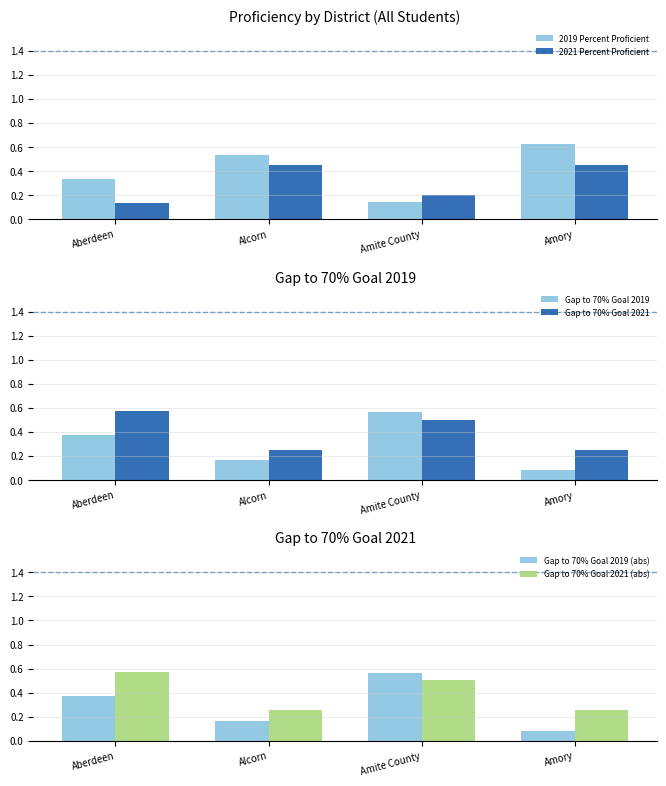

How many groups of bars are there?

4